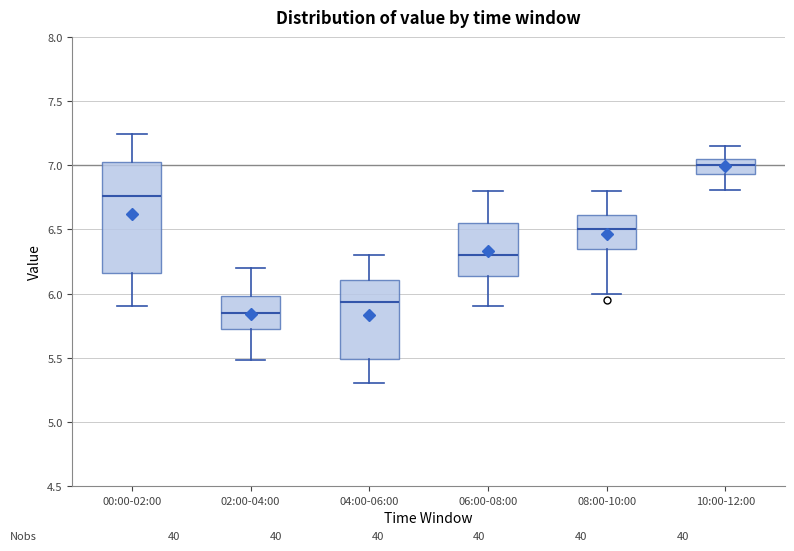

Which box's median line is the lowest?

02:00-04:00